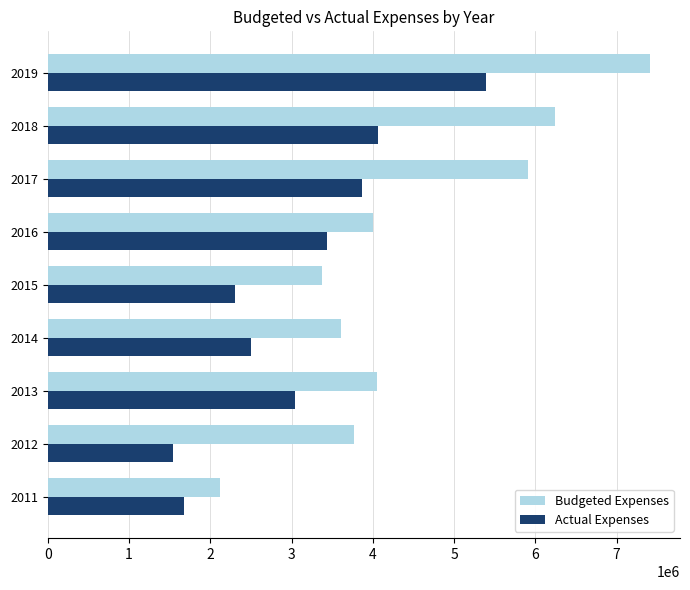

Which series has the largest total across all categories?

Budgeted Expenses